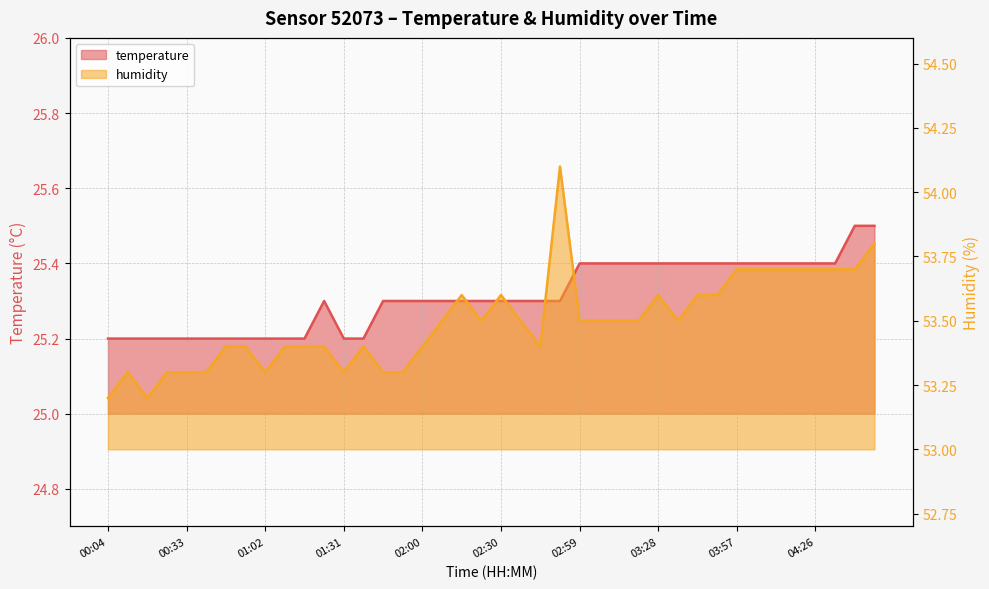

How many lines are shown in the chart?

2